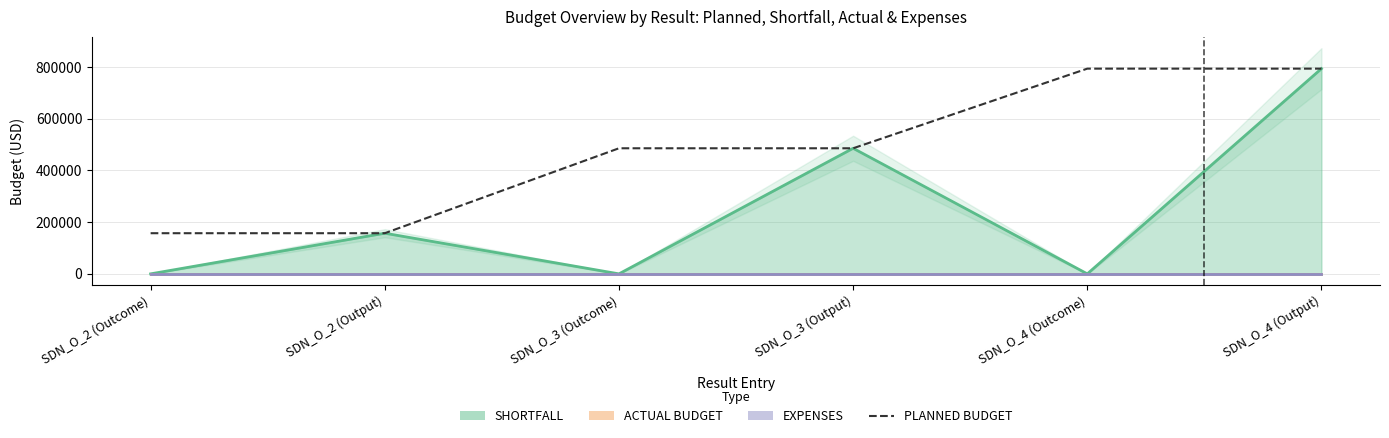

What is the label of the 4th point from the left?

SDN_O_3 (Output)